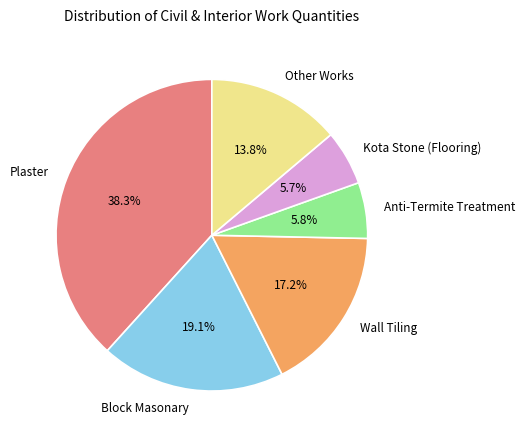

Is the sum of Block Masonary and Plaster greater than half?

Yes